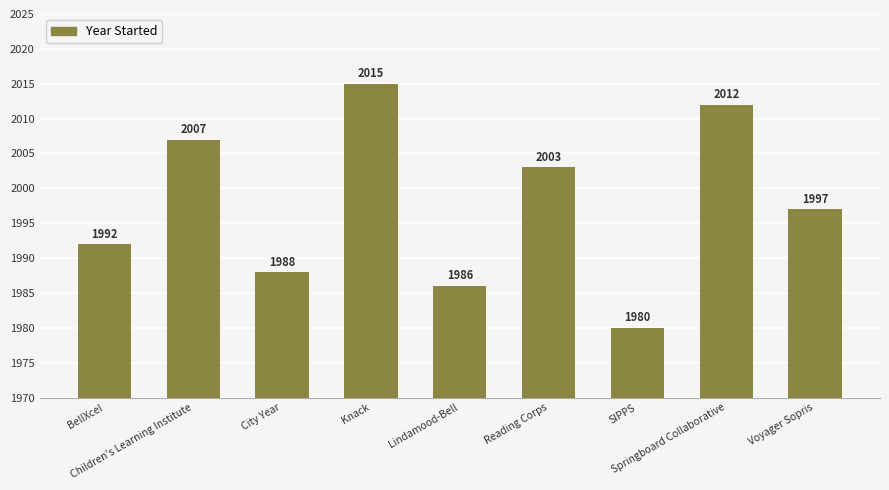

What is the change in value from SIPPS to Voyager Sopris?

+17